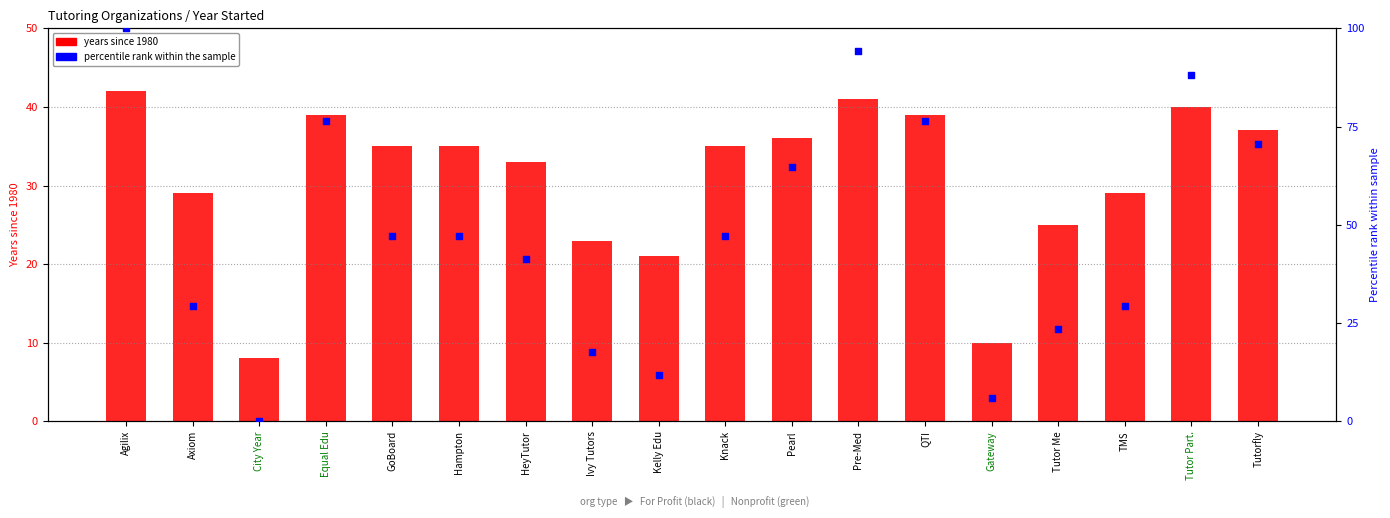

At which category is the sum across all series the highest?

Agilix